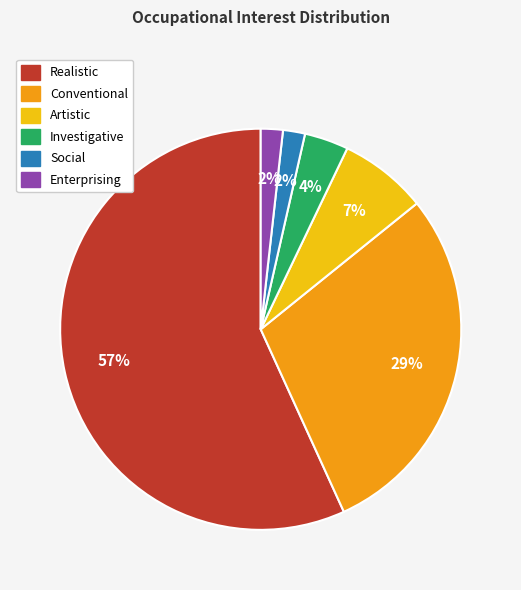

To the nearest percent, what is the difference between the Investigative and Enterprising slice percentages?

2%